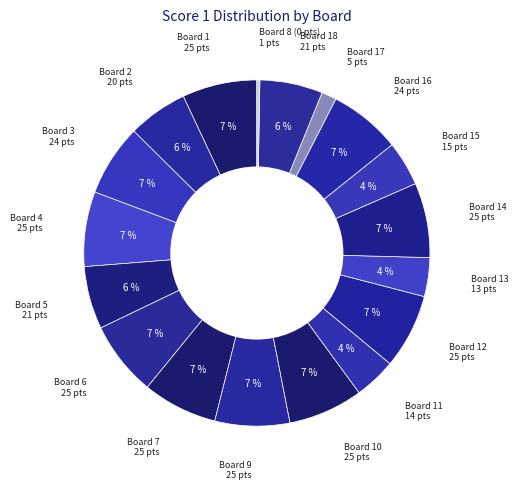

Count the number of slices in the pie.

18